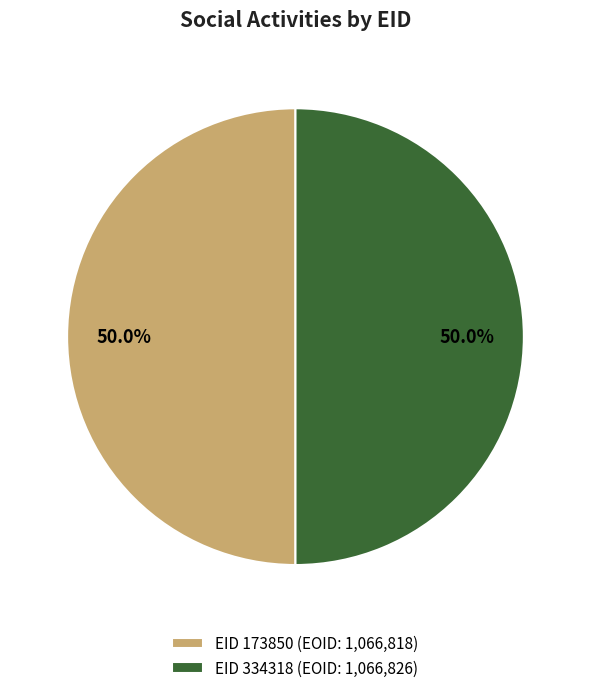

Approximately how many times larger is the value at EID 334318 (EOID: 1,066,826) compared to EID 173850 (EOID: 1,066,818)?

1.0